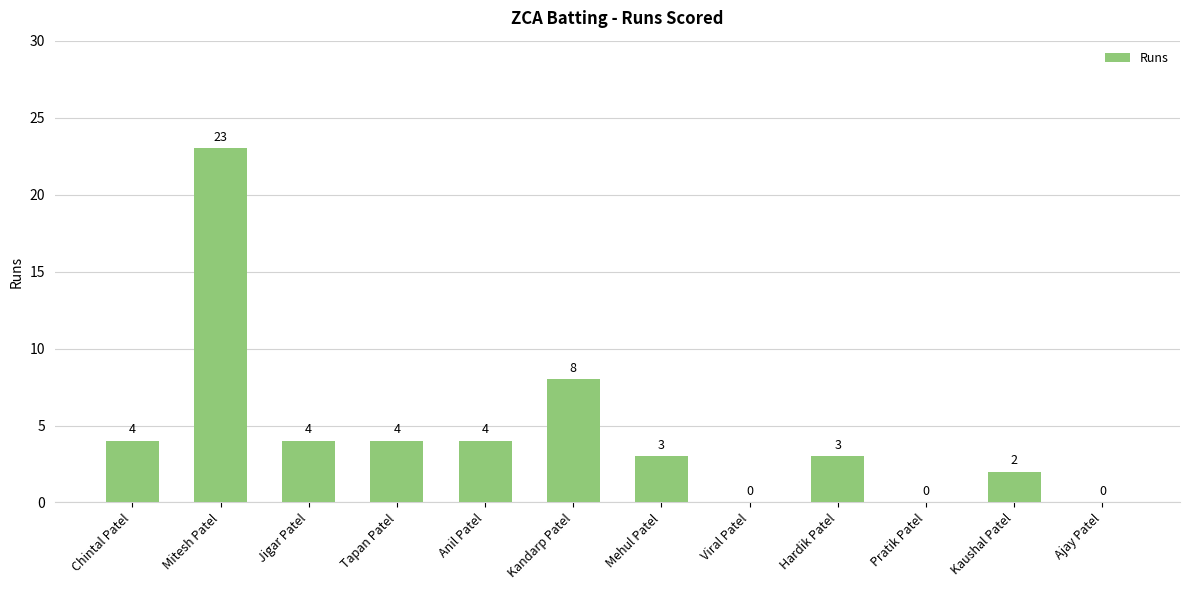

Reading left to right, transcribe all the data shown in this chart.

4	23	4	4	4	8	3	0	3	0	2	0